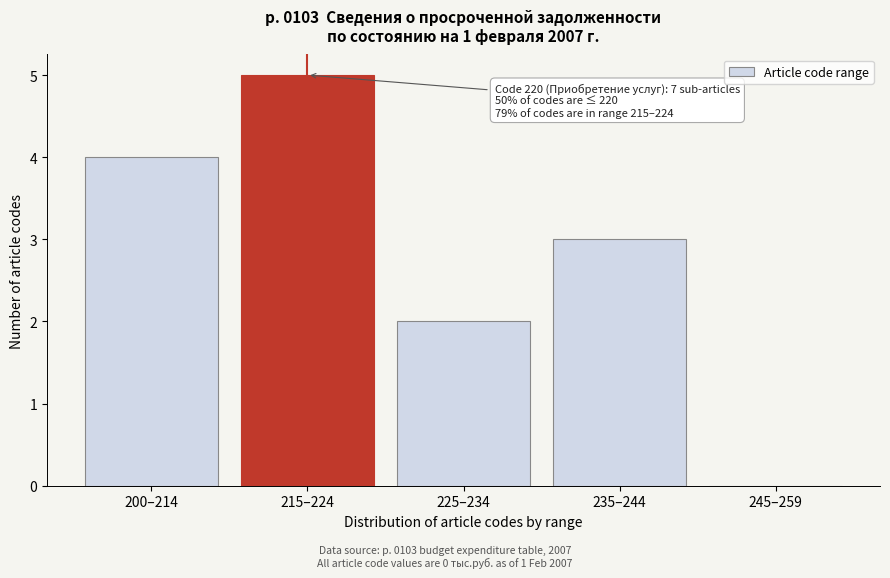

Reading left to right, list all the values displayed in this chart.

200–214=4	215–224=5	225–234=2	235–244=3	245–259=0